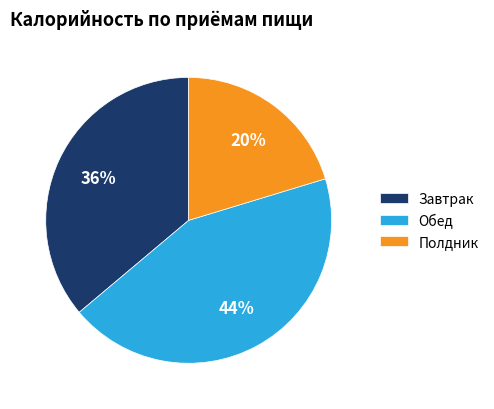

How many slices are in this pie chart?

3